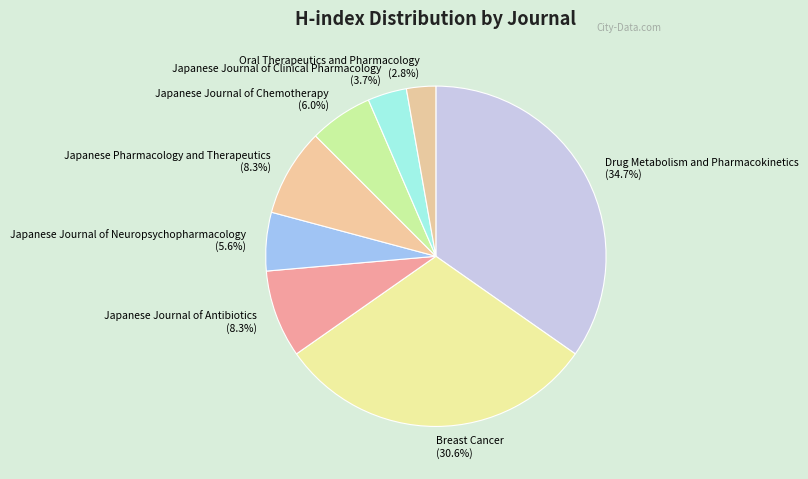

To the nearest percent, what is the difference between the largest and smallest slice percentages?

32%